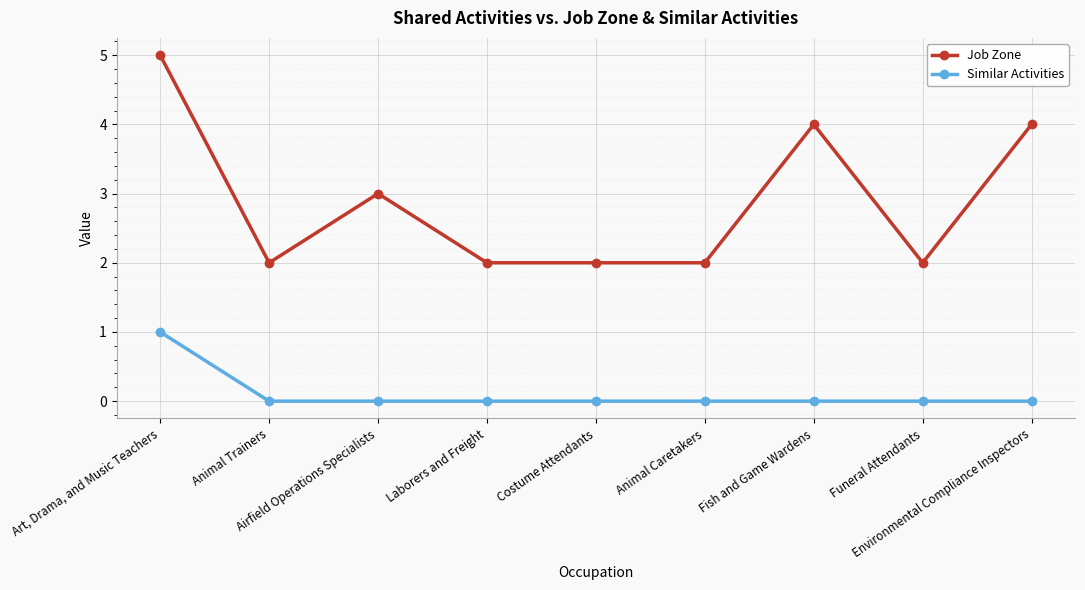

At which category is the sum across all series the highest?

Art, Drama, and Music Teachers